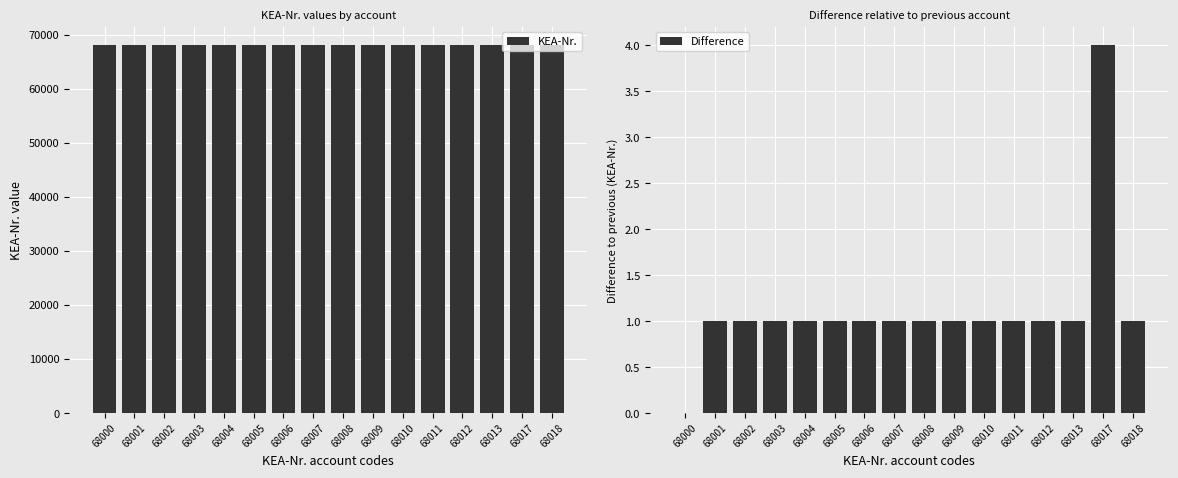

Does the chart contain stacked bars?

No